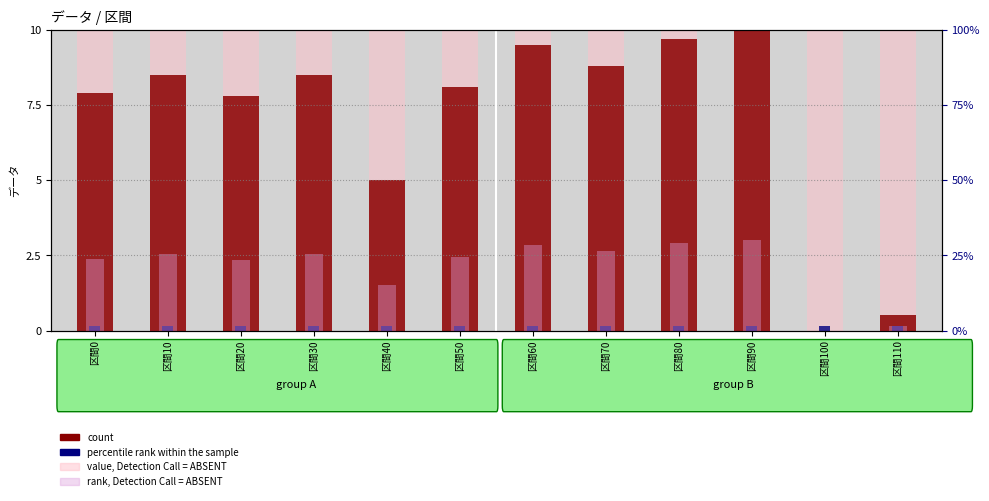

List the labels in order of value, Detection Call = ABSENT value, largest first.

区間0, 区間10, 区間20, 区間30, 区間40, 区間50, 区間60, 区間70, 区間80, 区間90, 区間100, 区間110